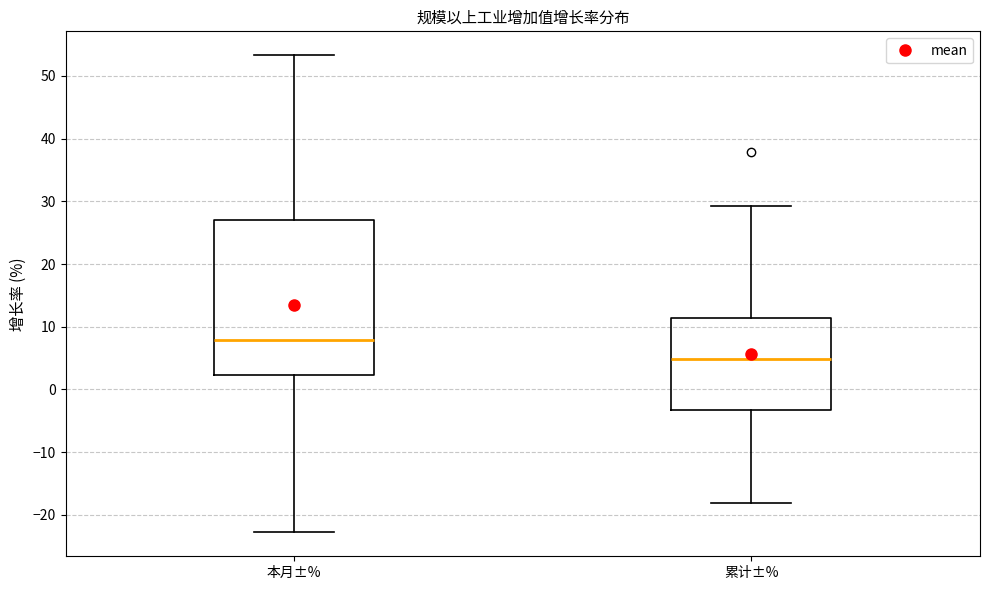

Which box has the lowest median line?

累计±%